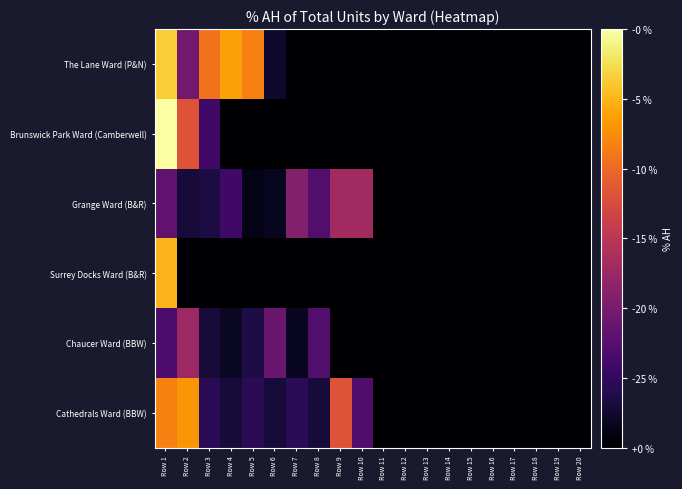

Reading left to right, transcribe all the data shown in this chart.

The Lane Ward (P&N): Row 1=26.5	Row 2=9.6	Row 3=20.7	Row 4=23.7	Row 5=21.6	Row 6=2.4	Row 7=0.0	Row 8=0.0	Row 9=0.0	Row 10=0.0	Row 11=0.0	Row 12=0.0	Row 13=0.0	Row 14=0.0	Row 15=0.0	Row 16=0.0	Row 17=0.0	Row 18=0.0	Row 19=0.0	Row 20=0.0
Brunswick Park Ward (Camberwell): Row 1=30.2	Row 2=18.2	Row 3=6.1	Row 4=0.0	Row 5=0.0	Row 6=0.0	Row 7=0.0	Row 8=0.0	Row 9=0.0	Row 10=0.0	Row 11=0.0	Row 12=0.0	Row 13=0.0	Row 14=0.0	Row 15=0.0	Row 16=0.0	Row 17=0.0	Row 18=0.0	Row 19=0.0	Row 20=0.0
Grange Ward (B&R): Row 1=8.1	Row 2=3.0	Row 3=3.4	Row 4=6.0	Row 5=1.3	Row 6=1.7	Row 7=10.8	Row 8=7.2	Row 9=13.0	Row 10=13.0	Row 11=0.0	Row 12=0.0	Row 13=0.0	Row 14=0.0	Row 15=0.0	Row 16=0.0	Row 17=0.0	Row 18=0.0	Row 19=0.0	Row 20=0.0
Surrey Docks Ward (B&R): Row 1=25.0	Row 2=0.0	Row 3=0.0	Row 4=0.0	Row 5=0.0	Row 6=0.0	Row 7=0.0	Row 8=0.0	Row 9=0.0	Row 10=0.0	Row 11=0.0	Row 12=0.0	Row 13=0.0	Row 14=0.0	Row 15=0.0	Row 16=0.0	Row 17=0.0	Row 18=0.0	Row 19=0.0	Row 20=0.0
Chaucer Ward (BBW): Row 1=6.7	Row 2=12.7	Row 3=3.0	Row 4=2.0	Row 5=3.6	Row 6=8.9	Row 7=1.8	Row 8=7.2	Row 9=0.0	Row 10=0.0	Row 11=0.0	Row 12=0.0	Row 13=0.0	Row 14=0.0	Row 15=0.0	Row 16=0.0	Row 17=0.0	Row 18=0.0	Row 19=0.0	Row 20=0.0
Cathedrals Ward (BBW): Row 1=21.7	Row 2=23.1	Row 3=4.5	Row 4=3.0	Row 5=4.5	Row 6=3.0	Row 7=4.5	Row 8=3.0	Row 9=18.2	Row 10=7.1	Row 11=0.0	Row 12=0.0	Row 13=0.0	Row 14=0.0	Row 15=0.0	Row 16=0.0	Row 17=0.0	Row 18=0.0	Row 19=0.0	Row 20=0.0